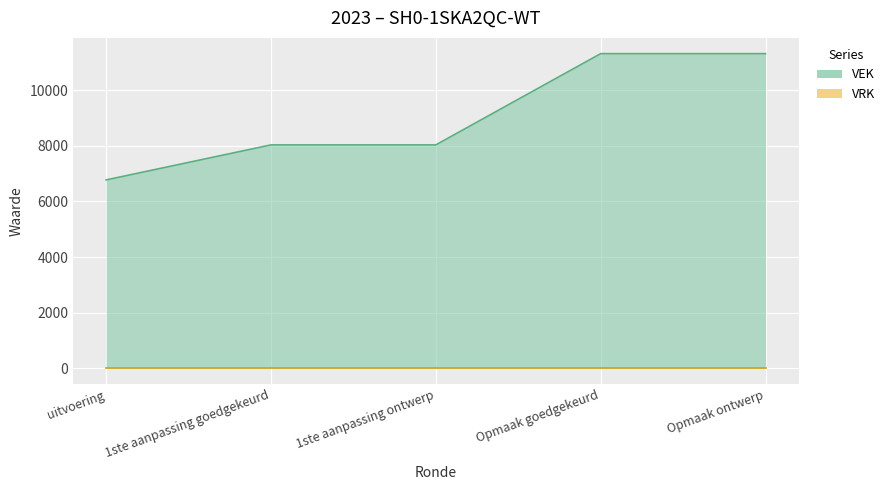

The value at 1ste aanpassing goedgekeurd is 11483. True or false?

False